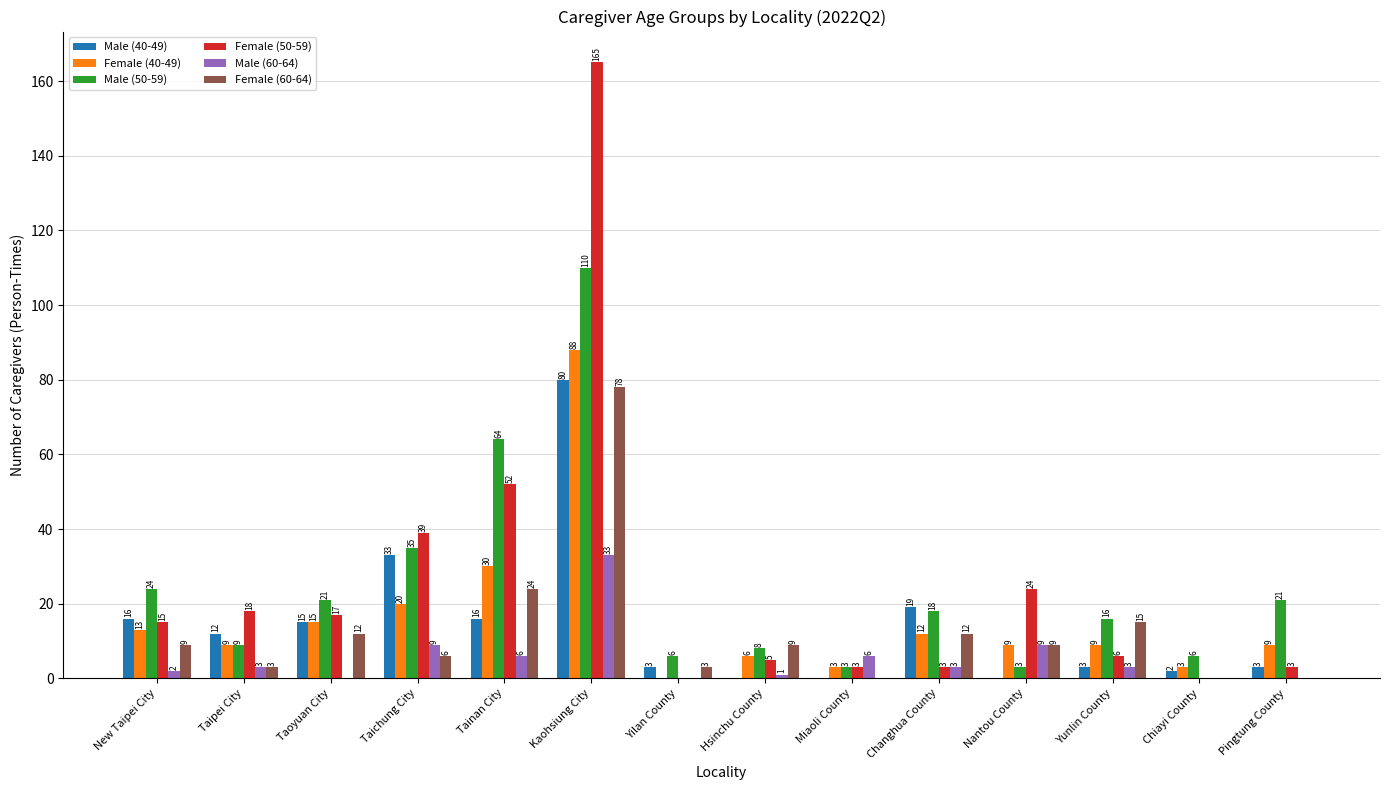

At which category is the sum across all series the highest?

Kaohsiung City